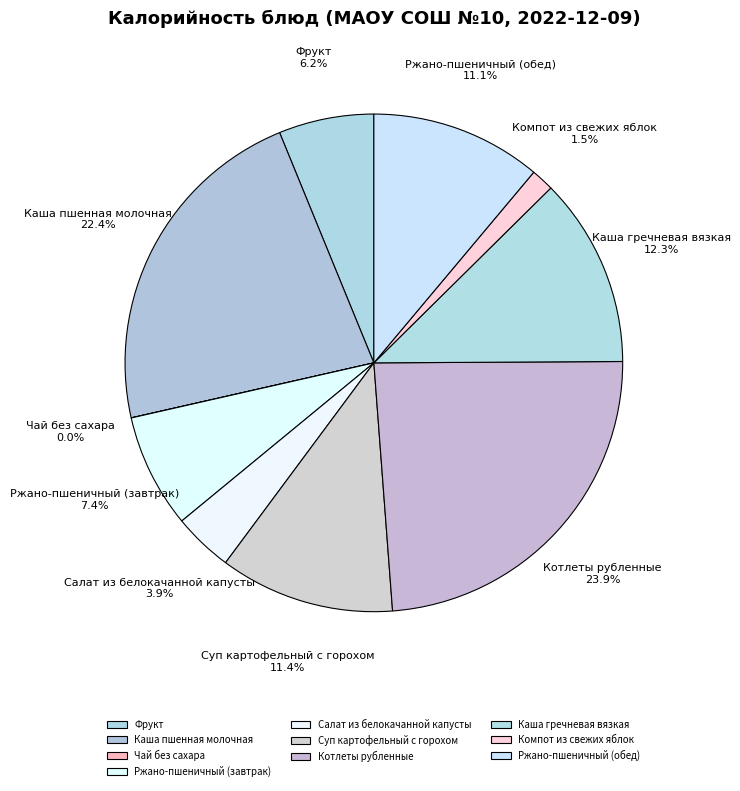

Between Ржано-пшеничный (завтрак) and Фрукт, which is larger?

Ржано-пшеничный (завтрак)